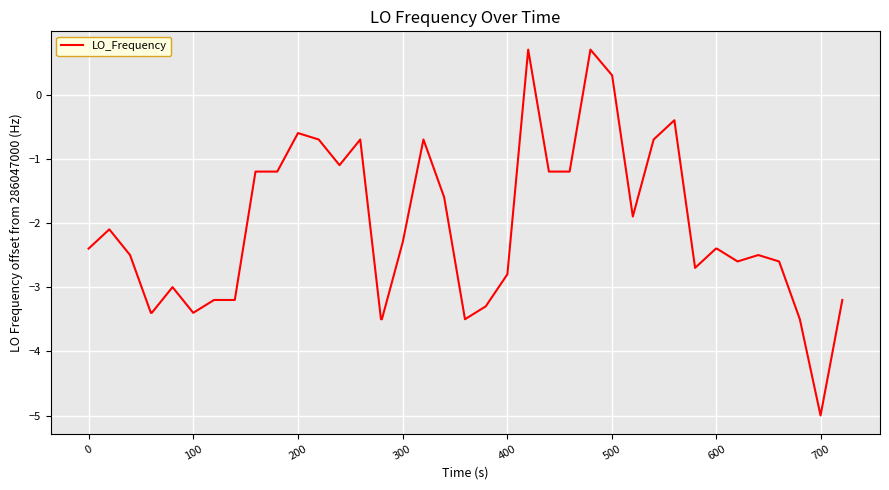

What is the maximum value shown in the chart?

0.7